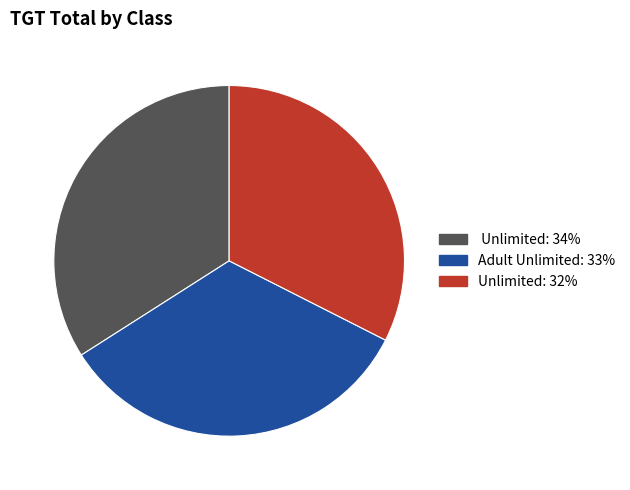

Count the number of slices in the pie.

3